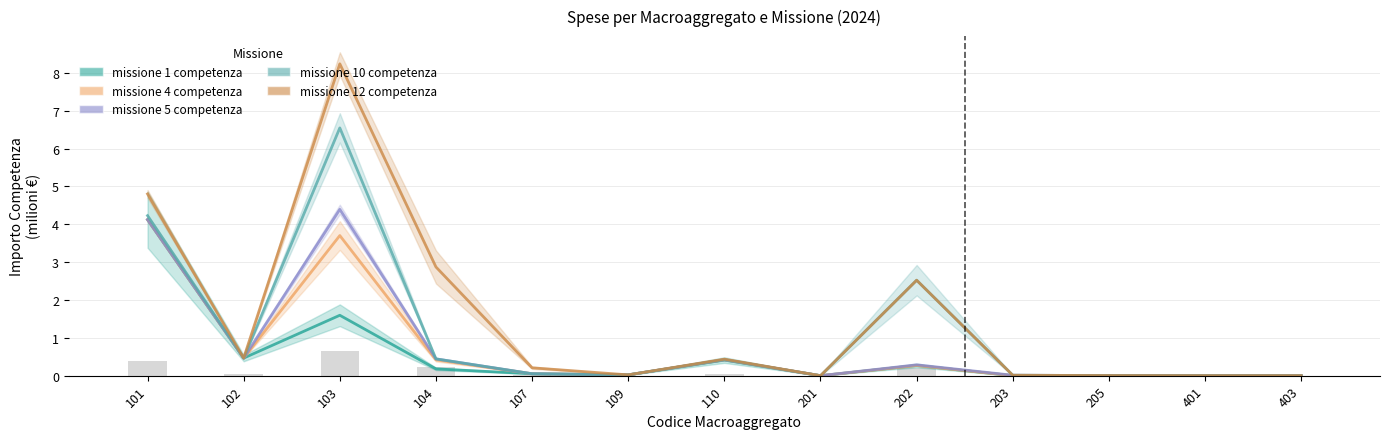

Is it true that missione 12 competenza equals 0.0 at 201?

True